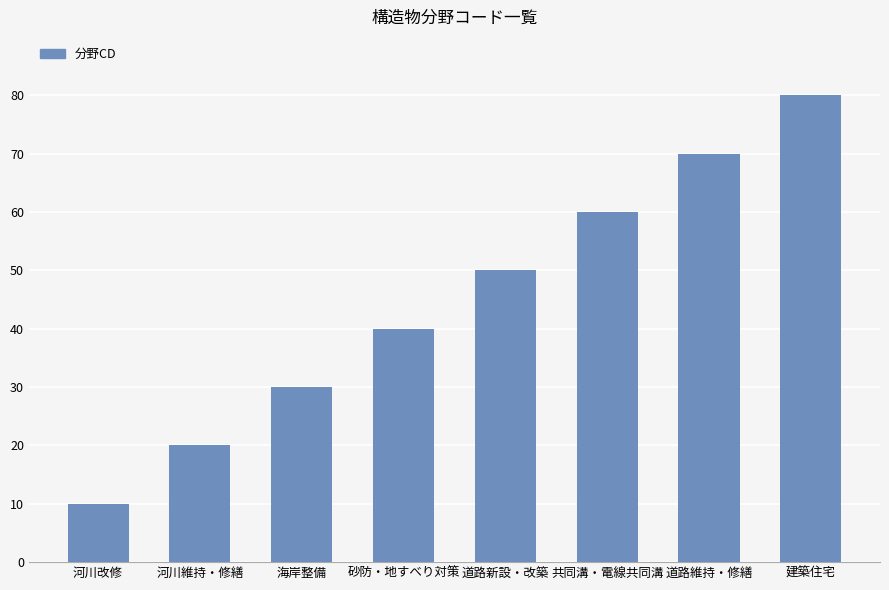

What is the approximate value at 河川改修, to the nearest 10?

10